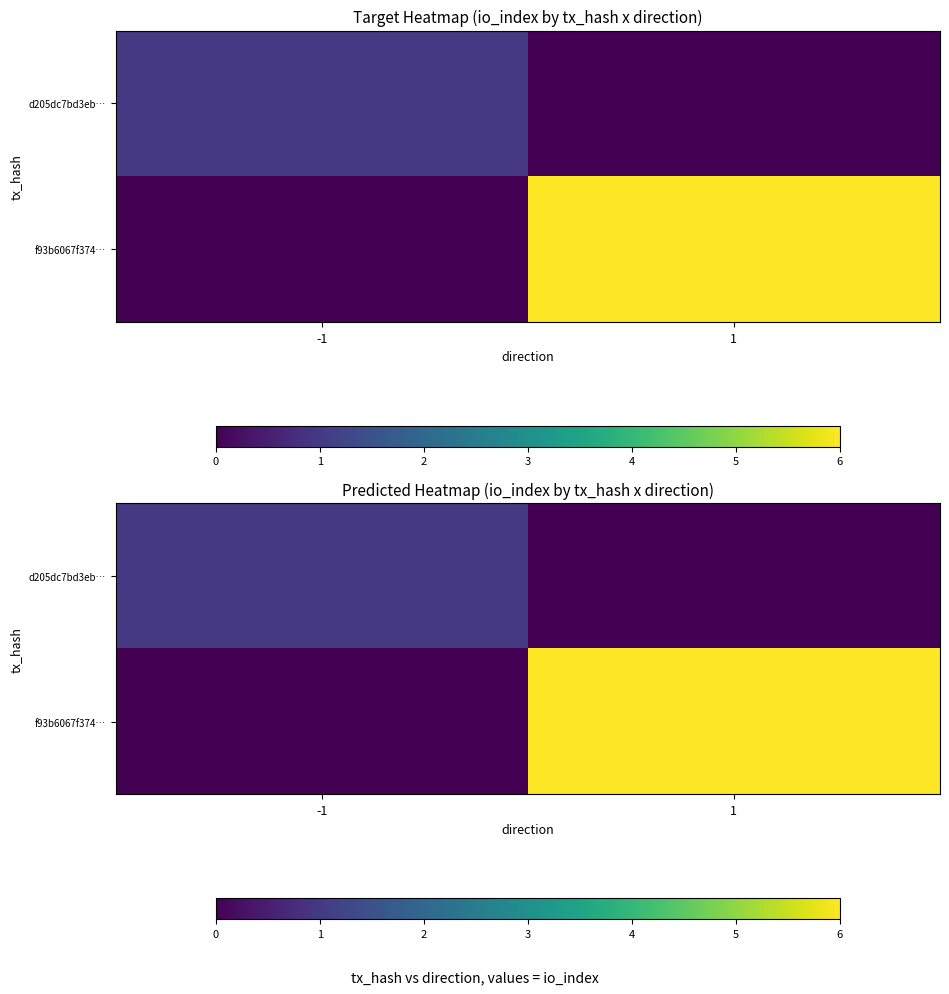

Which series has the largest total across all categories?

f93b6067f374…